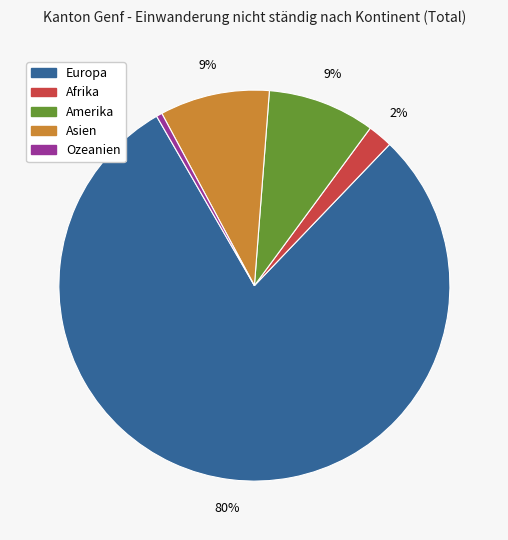

Do Amerika and Afrika together represent more than half of the pie?

No